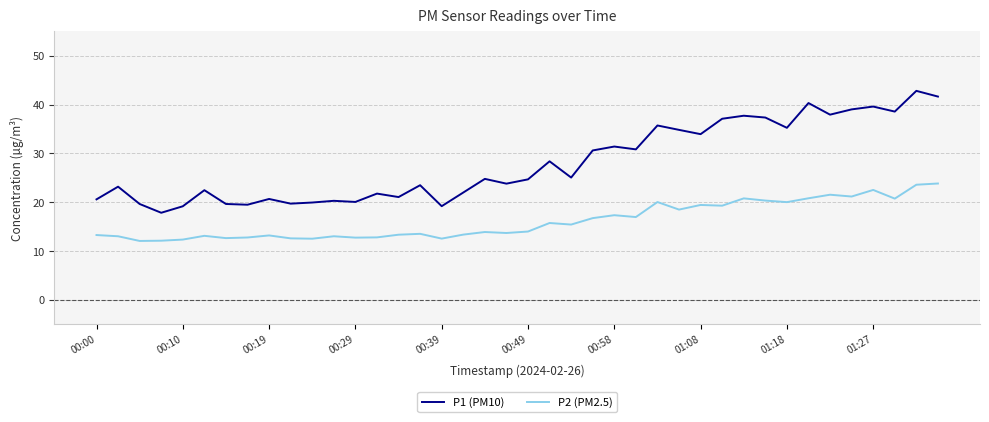

Which series has the largest total across all categories?

P1 (PM10)